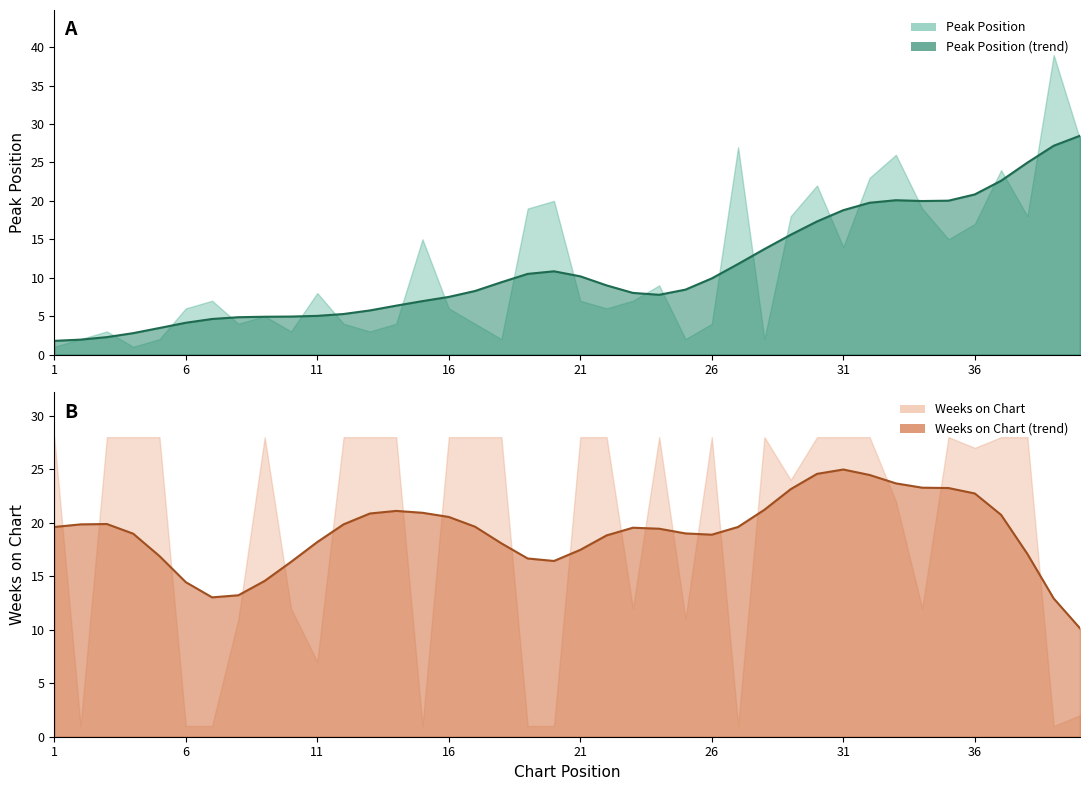

What is the value of the Weeks on Chart point at the 1st from the left?

28